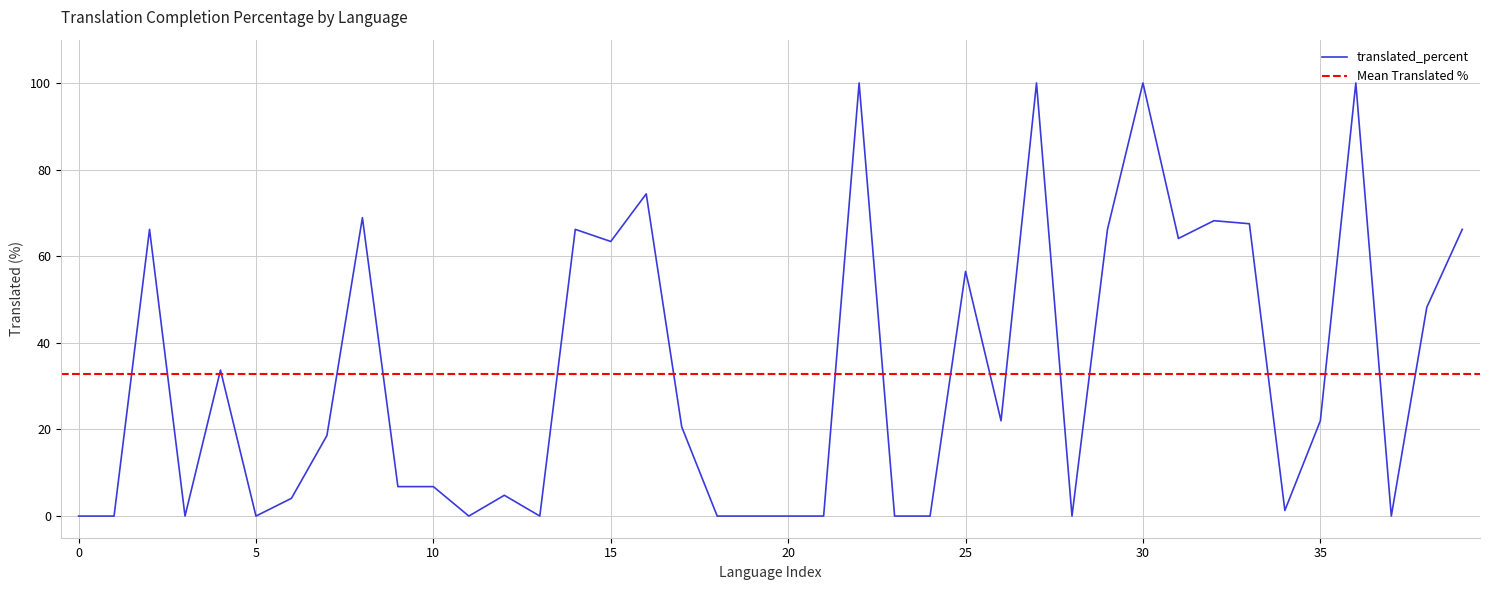

Is it true that translated_percent equals 0.0 at 20?

True